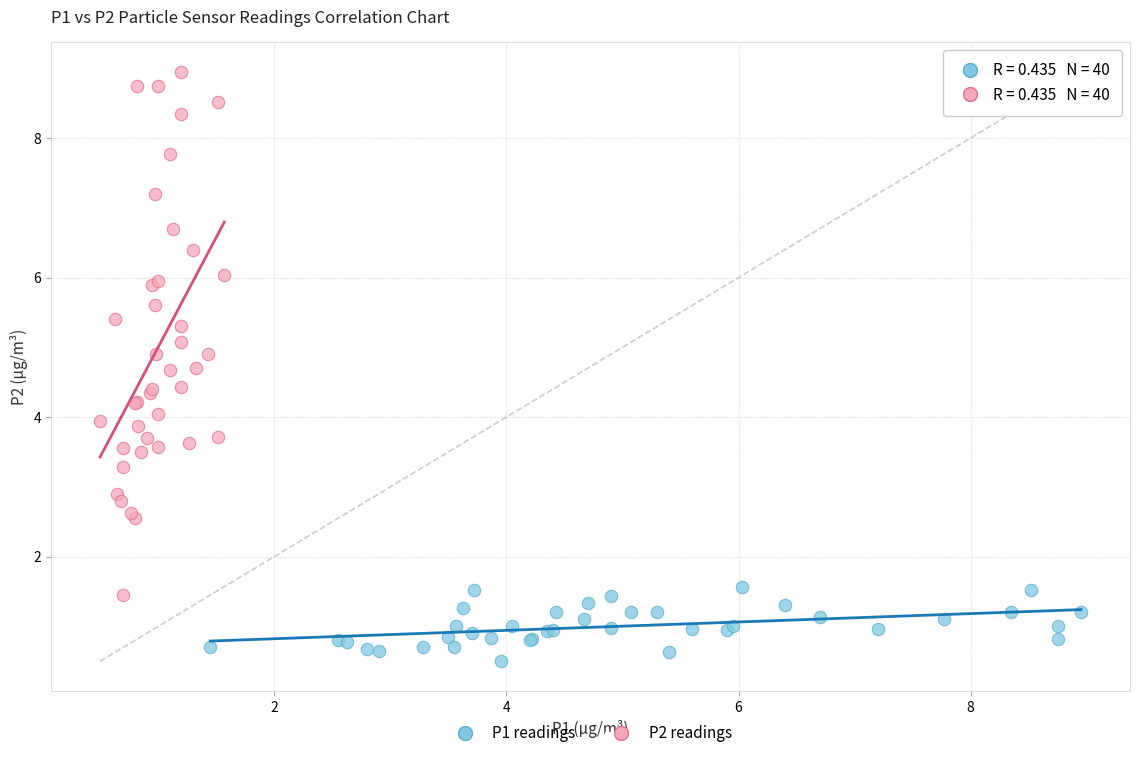

Which series contains the highest Y value?

P2 readings